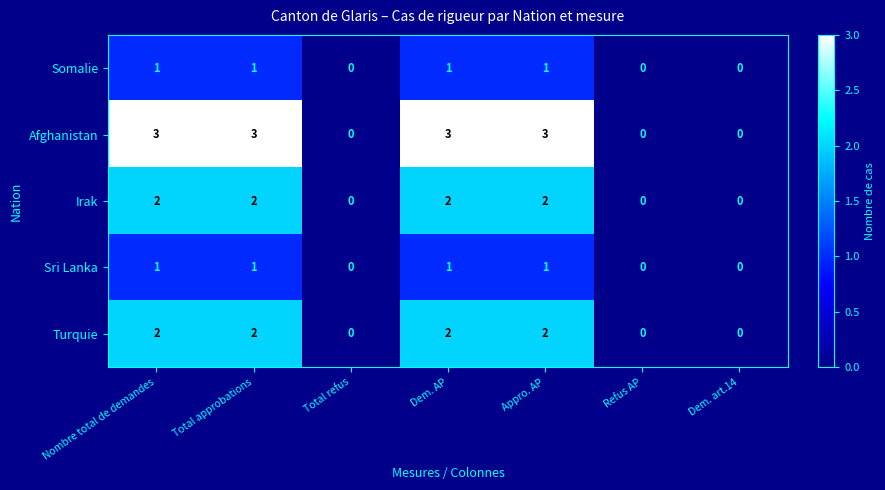

What is the sum of all Sri Lanka values?

4